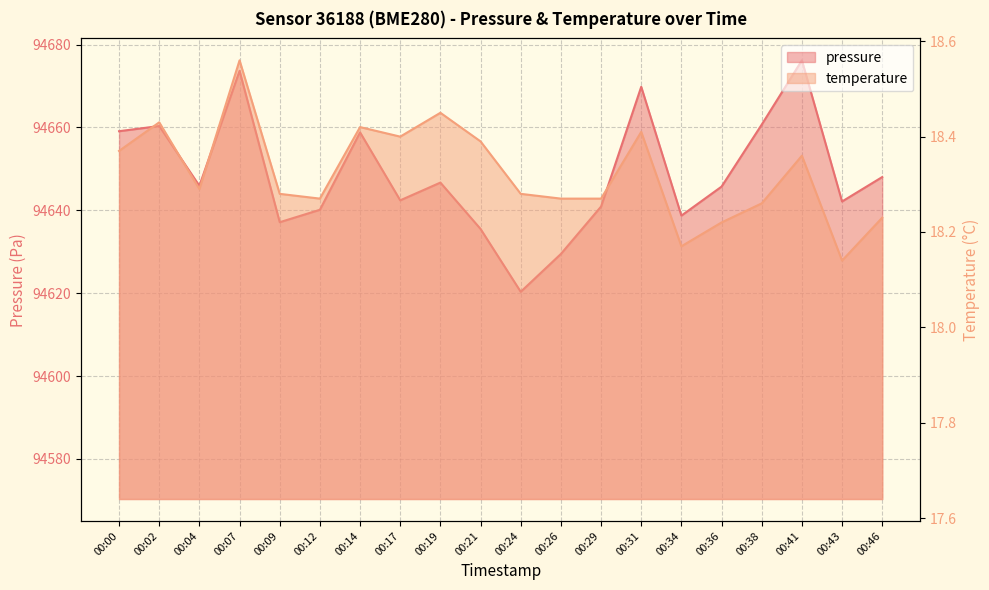

At which category is the sum across all series the highest?

00:41